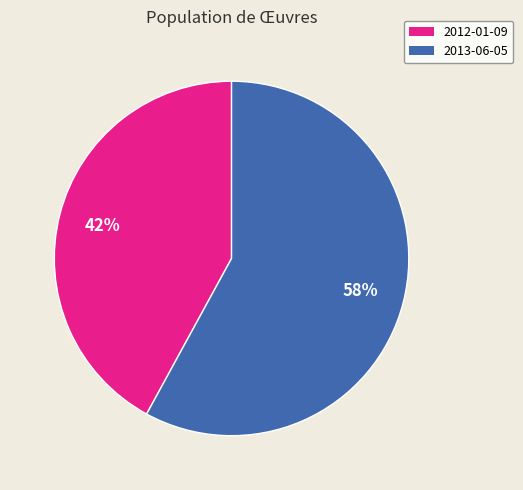

The 2012-01-09 slice represents 33% of the pie. True or false?

False